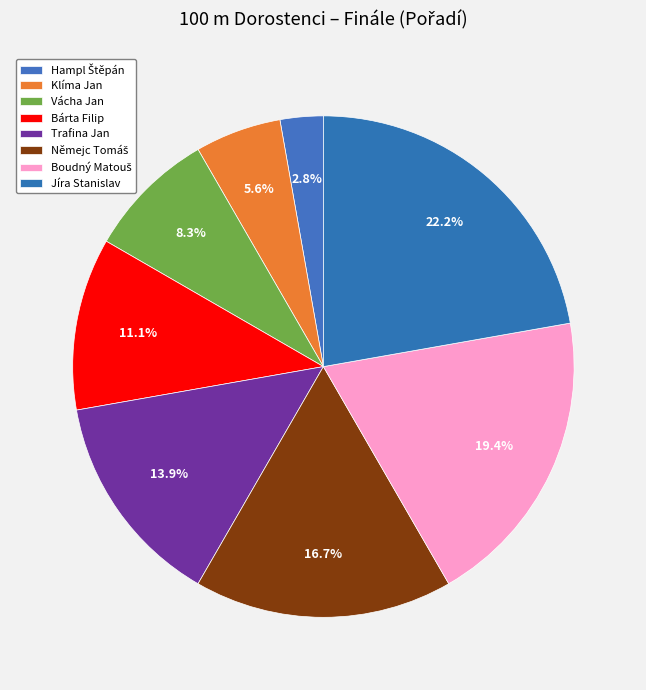

Does Vácha Jan represent more than half of the total?

No